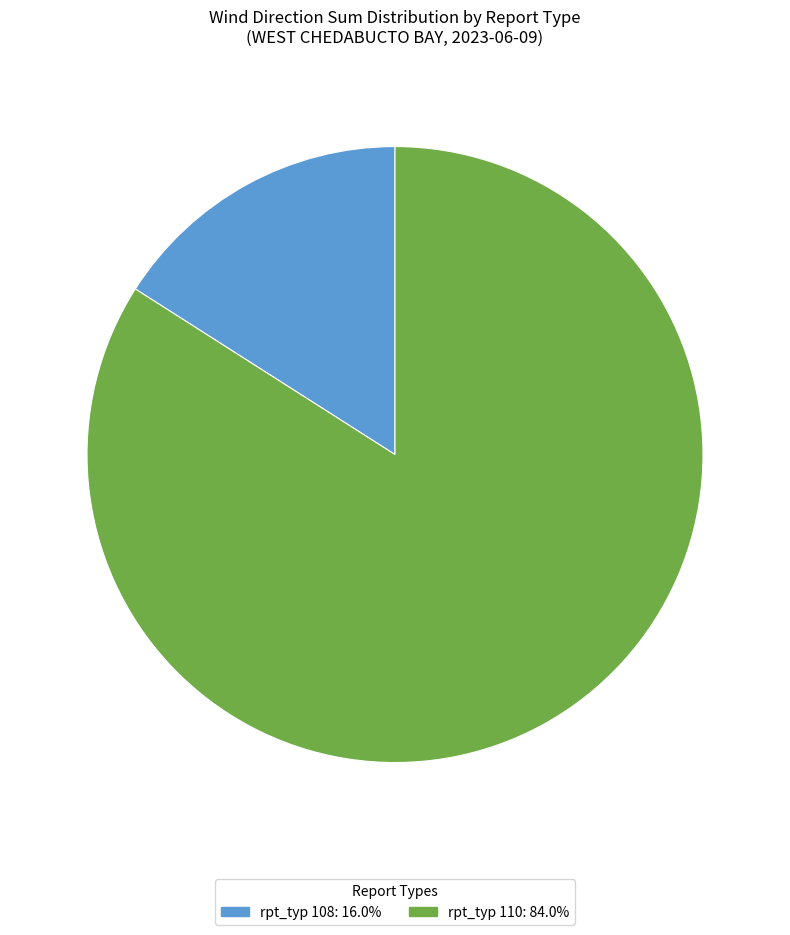

How many segments does this pie chart have?

2